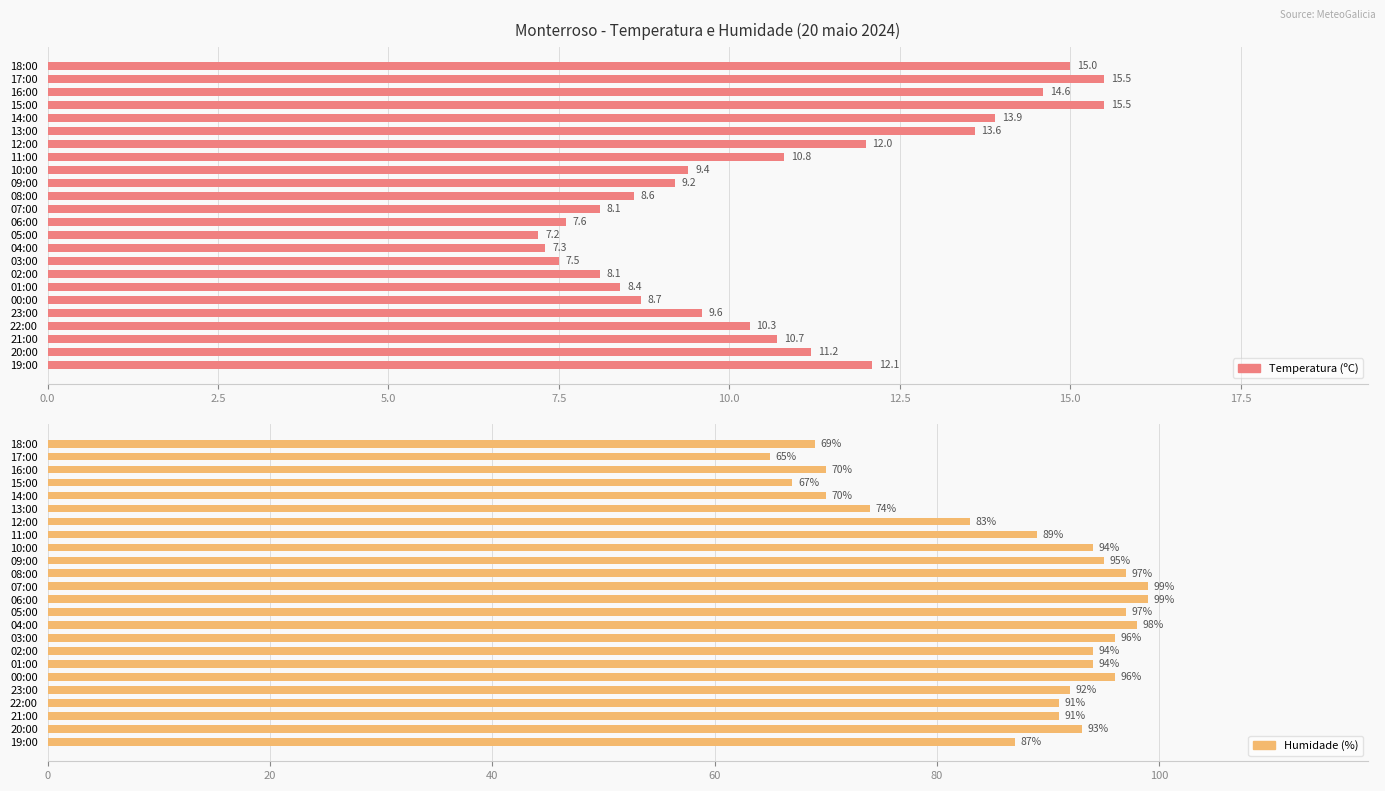

Which series has the largest total across all categories?

Humidade (%)